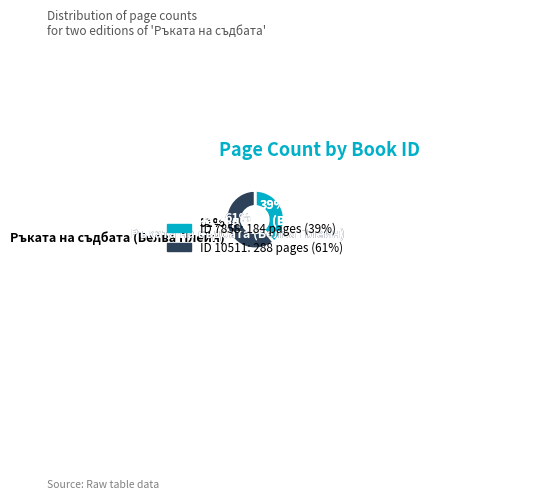

What is the ratio of the value at 10511 to the value at 7858?

1.6